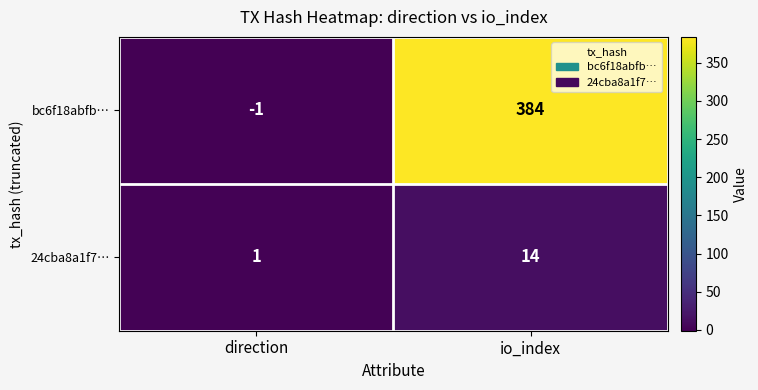

At direction, list the series in order from largest to smallest.

24cba8a1f7…, bc6f18abfb…